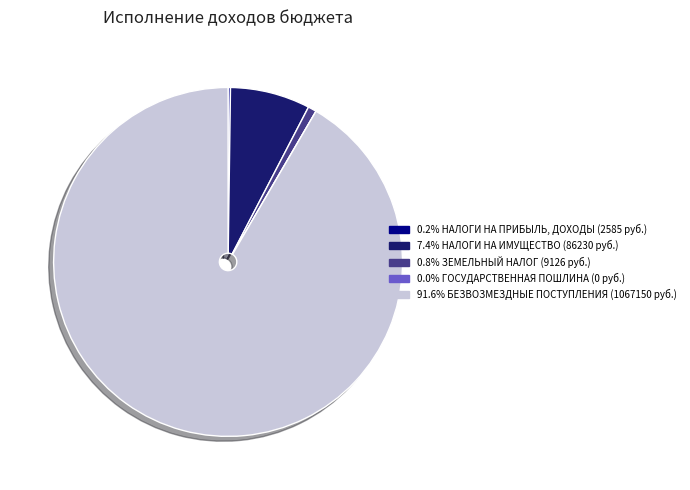

Does any single category account for the majority?

Yes